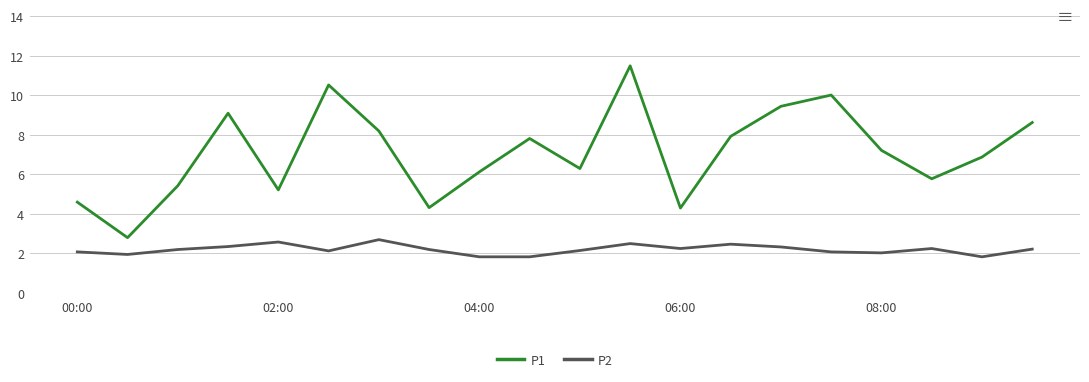

Which series has the largest total across all categories?

P1